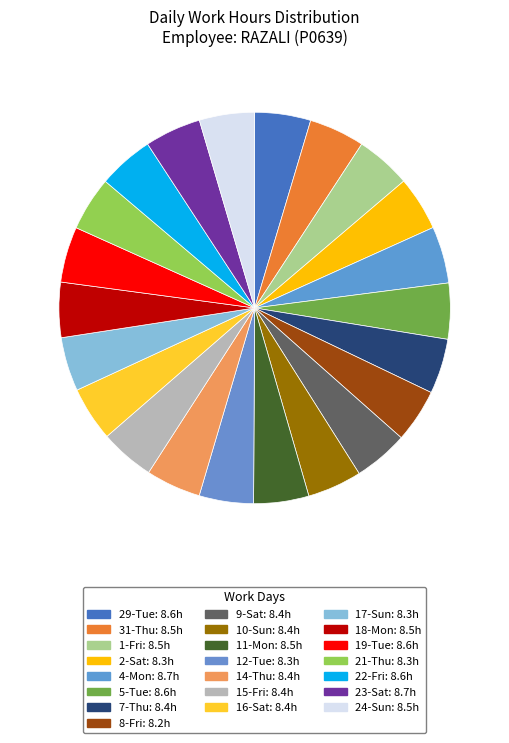

How much of the chart is everything except 23-Sat?

95.3%